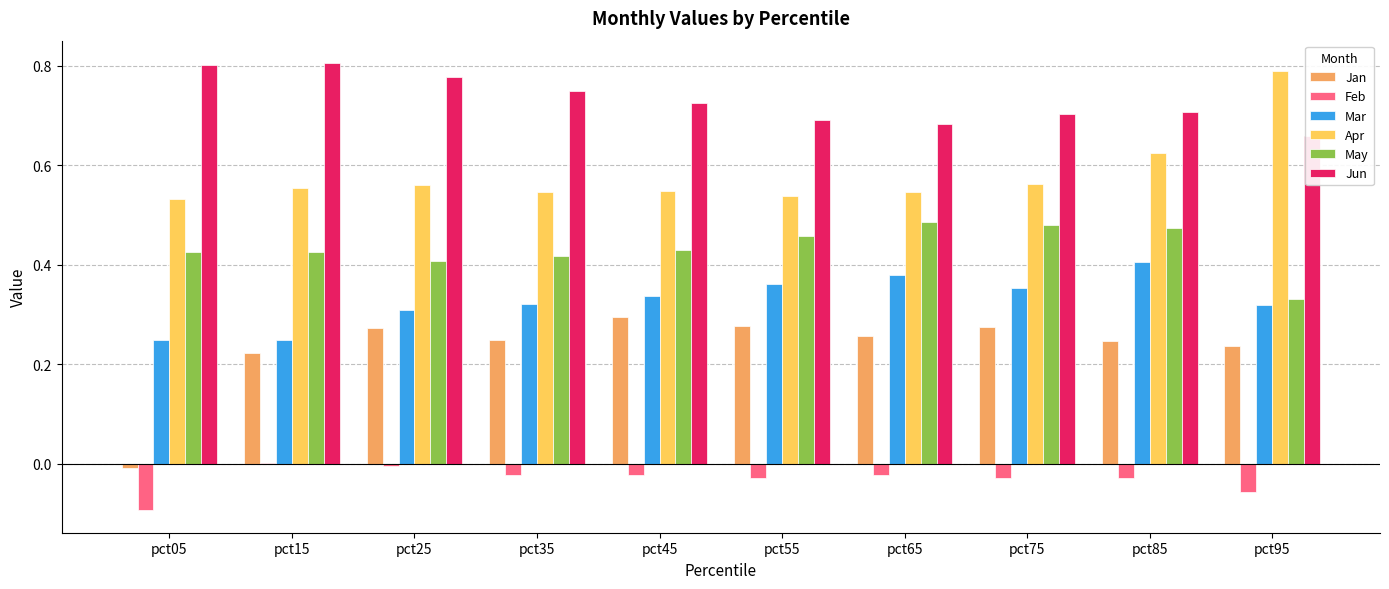

Which series has the largest range (max minus min)?

Jan